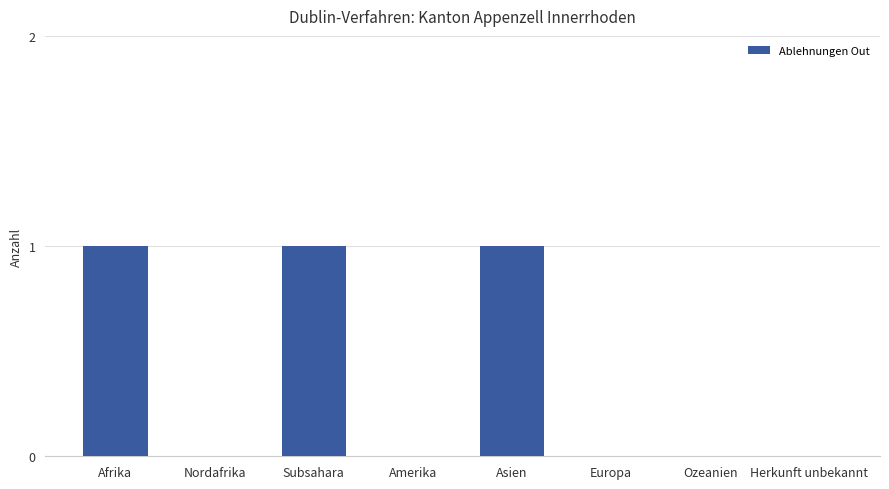

The value at Herkunft unbekannt is 1. True or false?

False